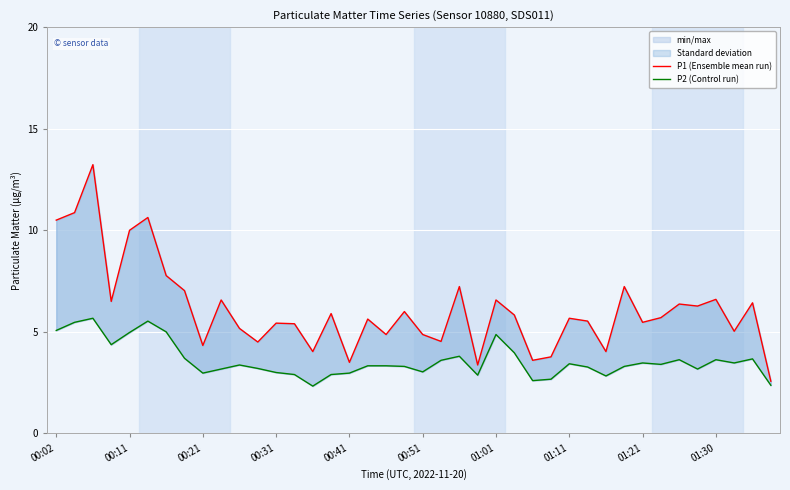

What is the sum of all P2 (Control run) values?

143.6